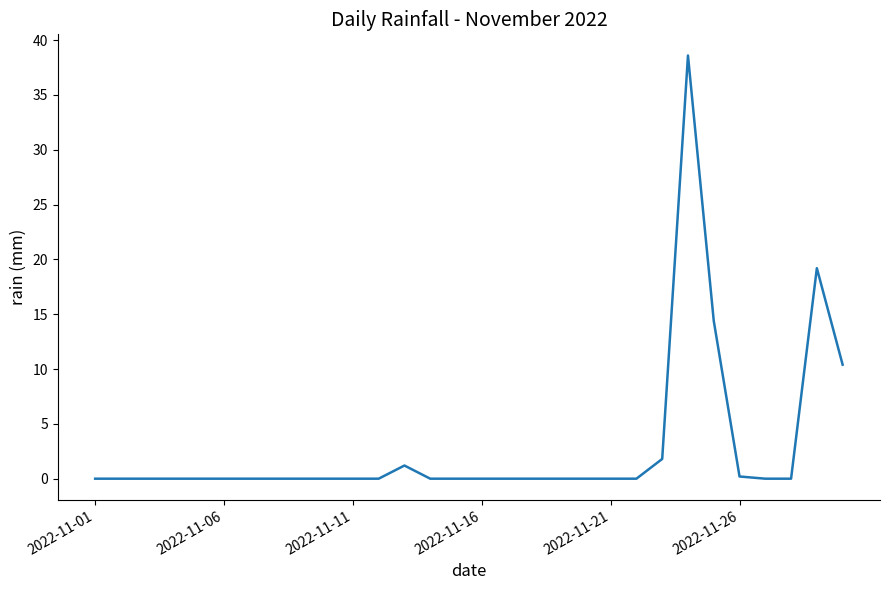

What is the maximum value shown in the chart?

38.6